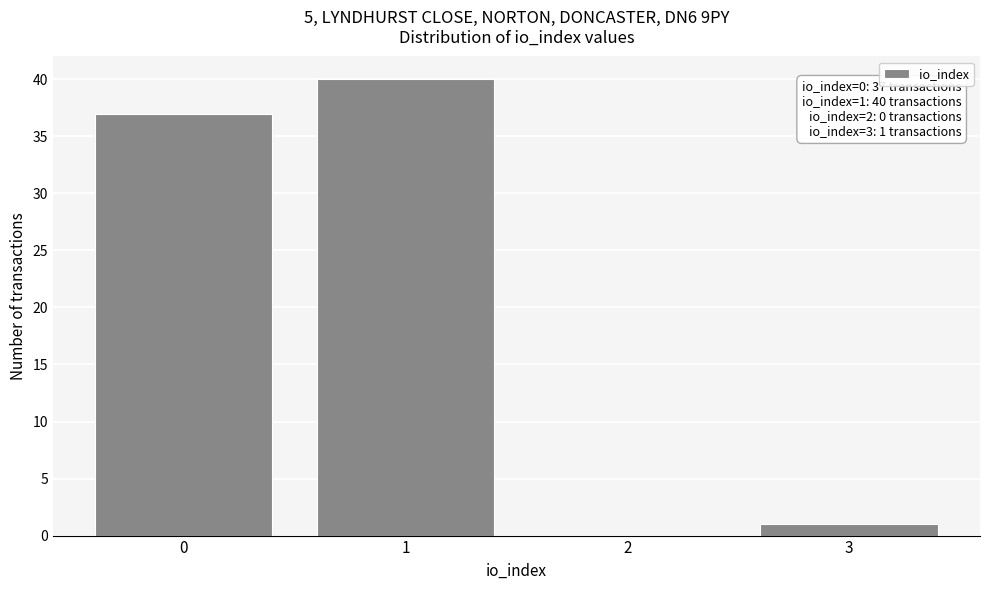

Reading left to right, what are all the values shown in this chart?

0=37	1=40	2=0	3=1